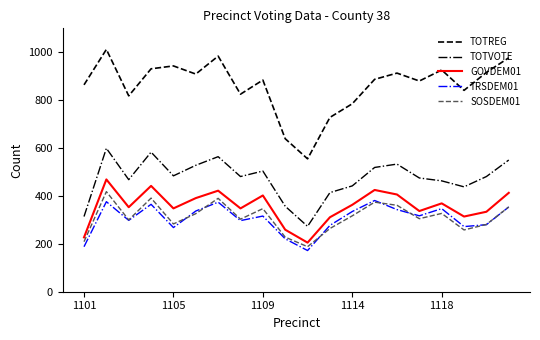

True or false: TRSDEM01 and TOTREG intersect in this chart.

False